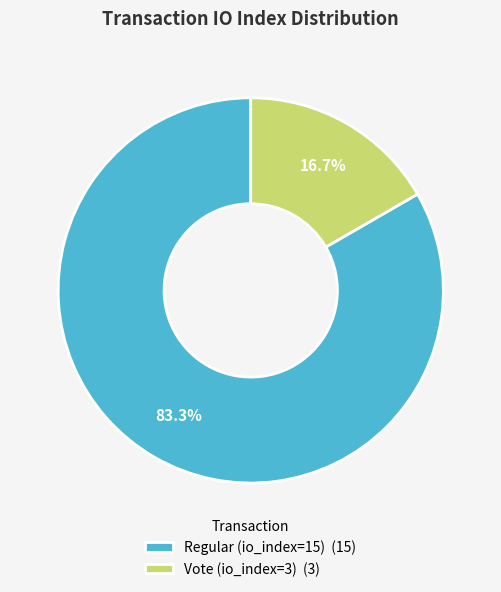

Rank the categories by value from highest to lowest.

Regular (io_index=15), Vote (io_index=3)